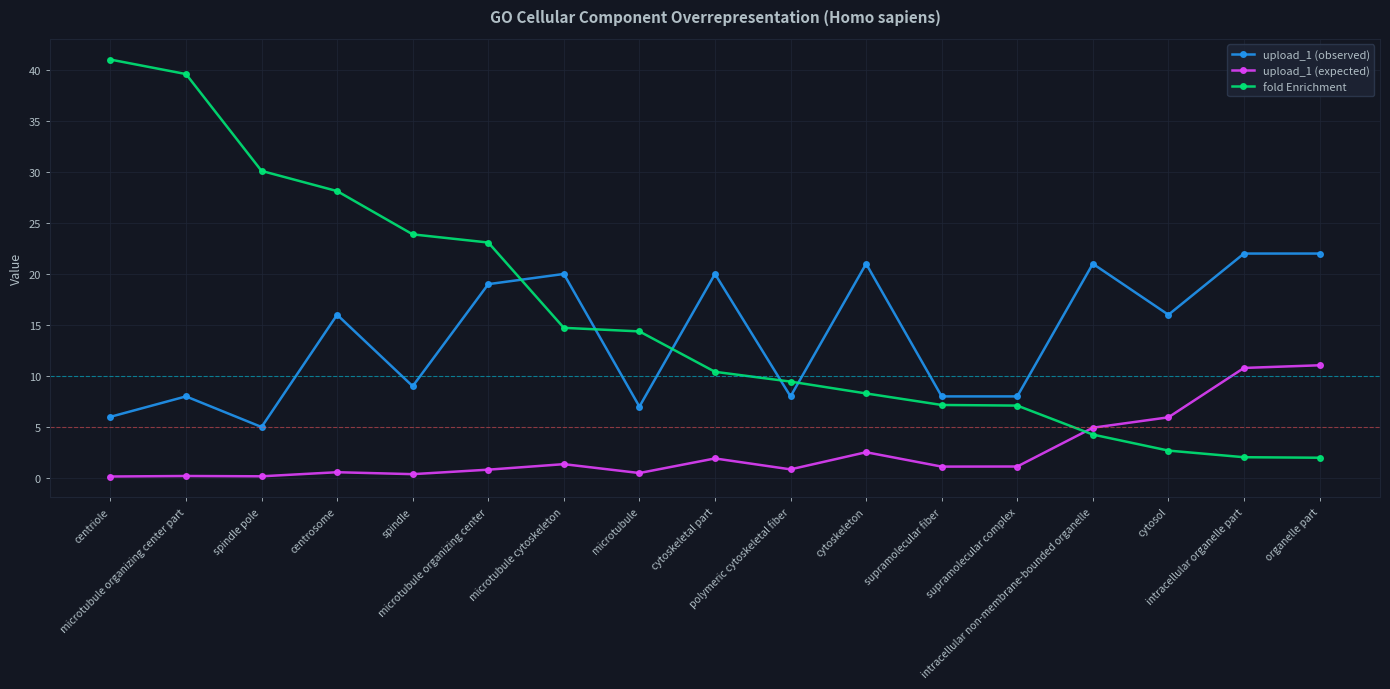

The value of upload_1 (expected) at microtubule is 0.5. True or false?

True